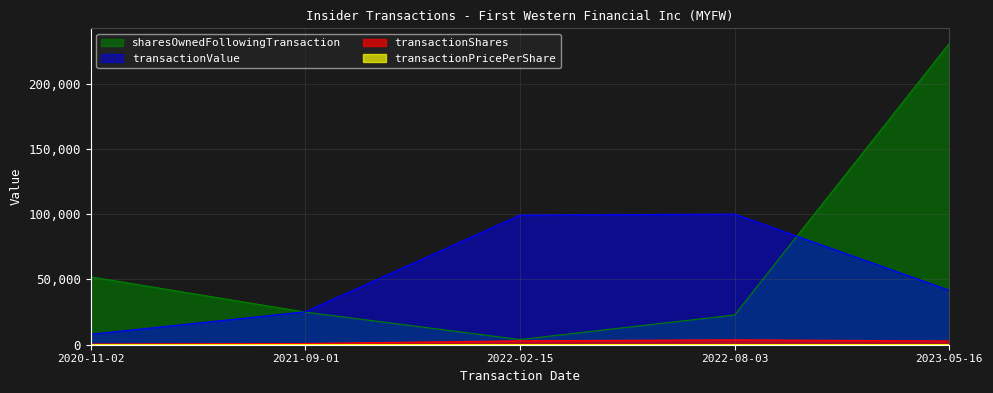

Reading right to left, what are all the values shown in this chart?

transactionShares: 2878.0	3775.0	3000.0	925.0	500.0
transactionPricePerShare: 14.5	26.5	33.1	27.3	16.0
transactionValue: 41702.0	100038.0	99270.0	25243.0	8000.0
sharesOwnedFollowingTransaction: 230799.0	22776.0	3973.0	24979.0	51964.0